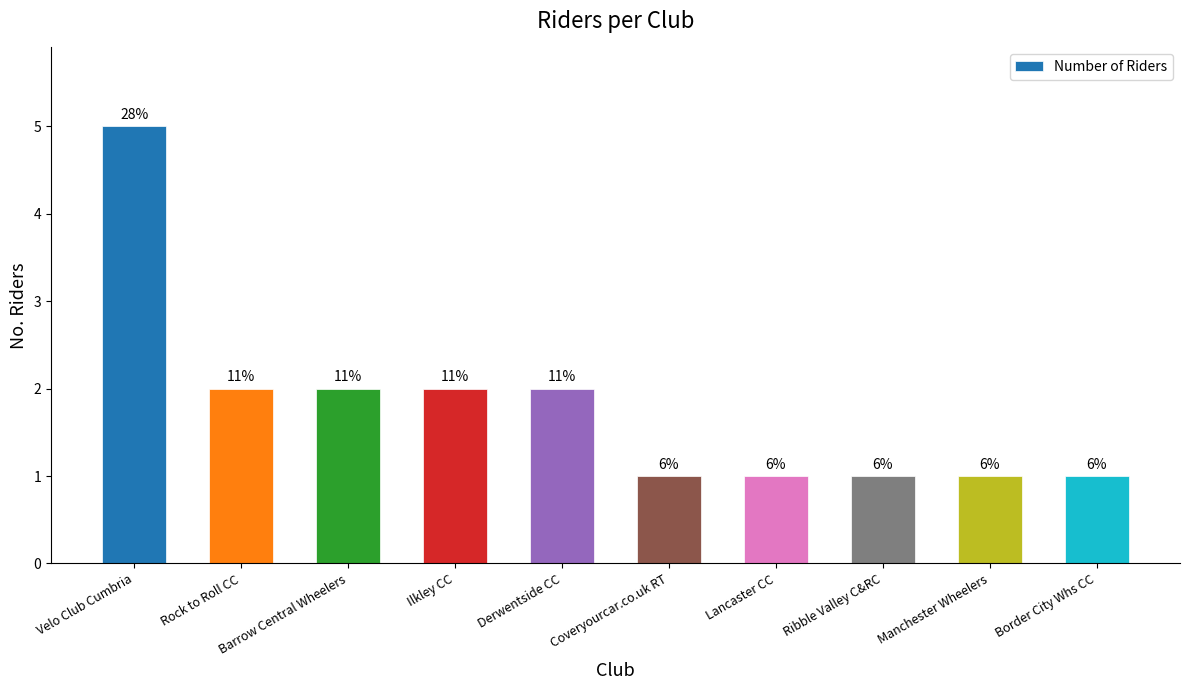

How many bars are there in total?

10